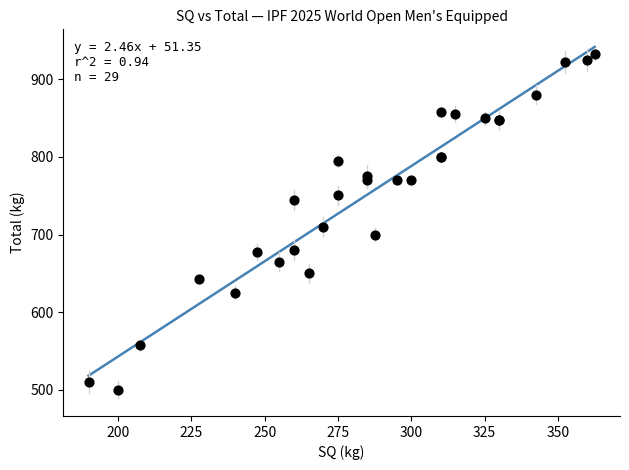

What Y value in the scatter plot is closest to 716?

710.0